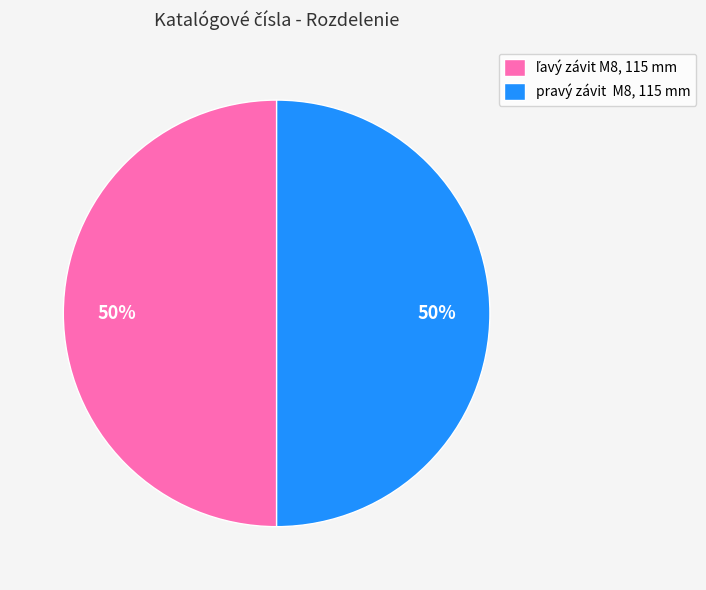

To the nearest percent, what portion does pravý závit M8, 115 mm represent?

50%